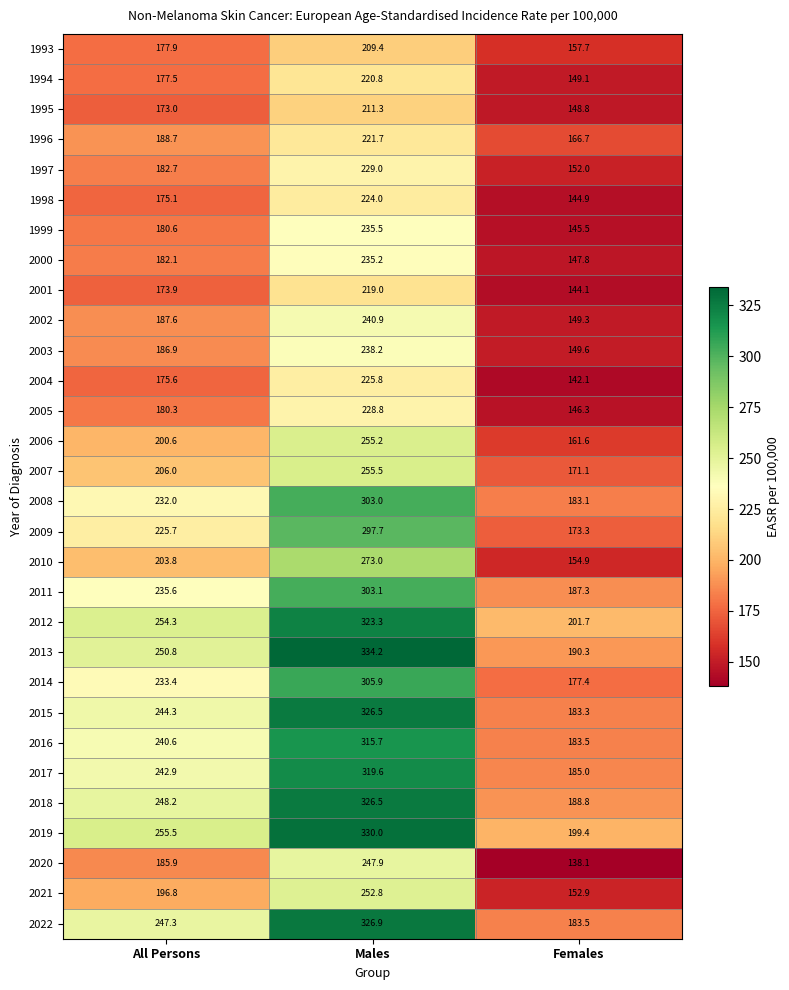

What is the difference between the highest and lowest values at Males?

124.8